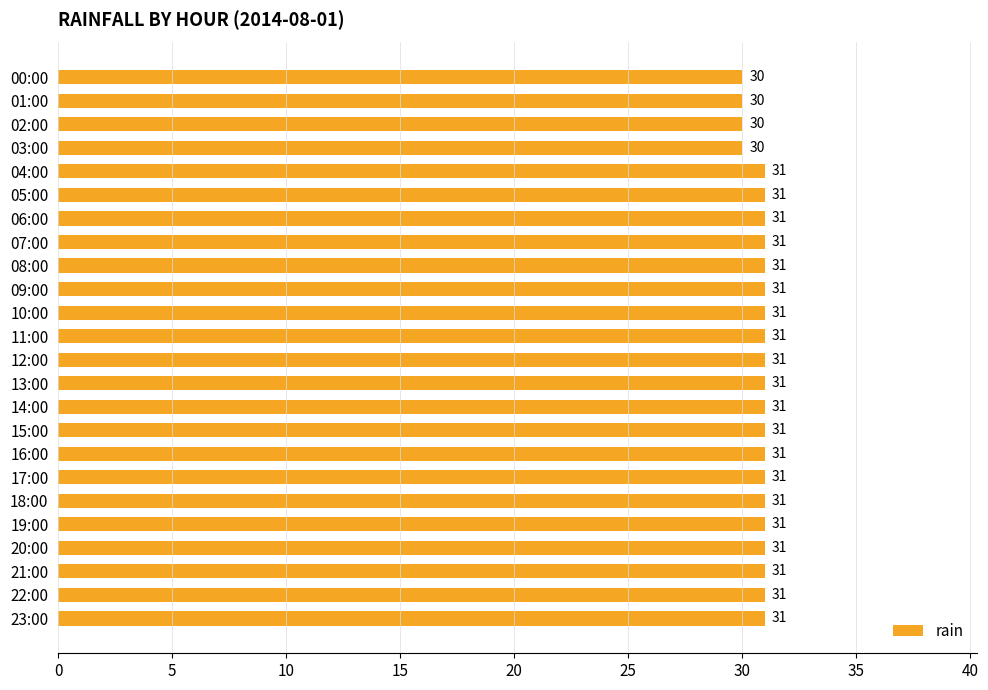

The chart shows a value of 42 at 14:00. True or false?

False